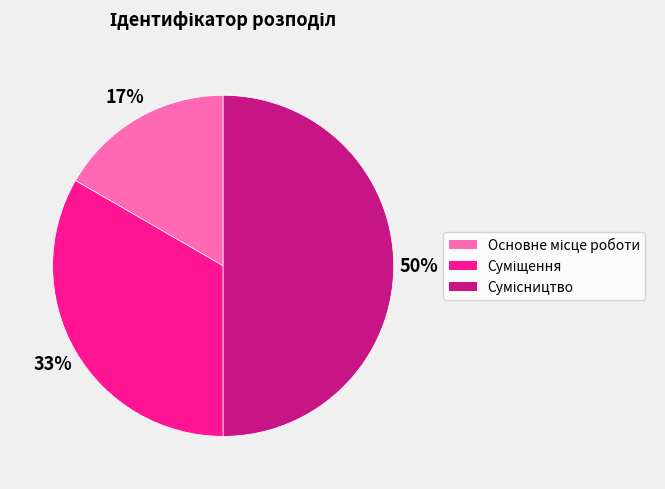

How many segments does this pie chart have?

3